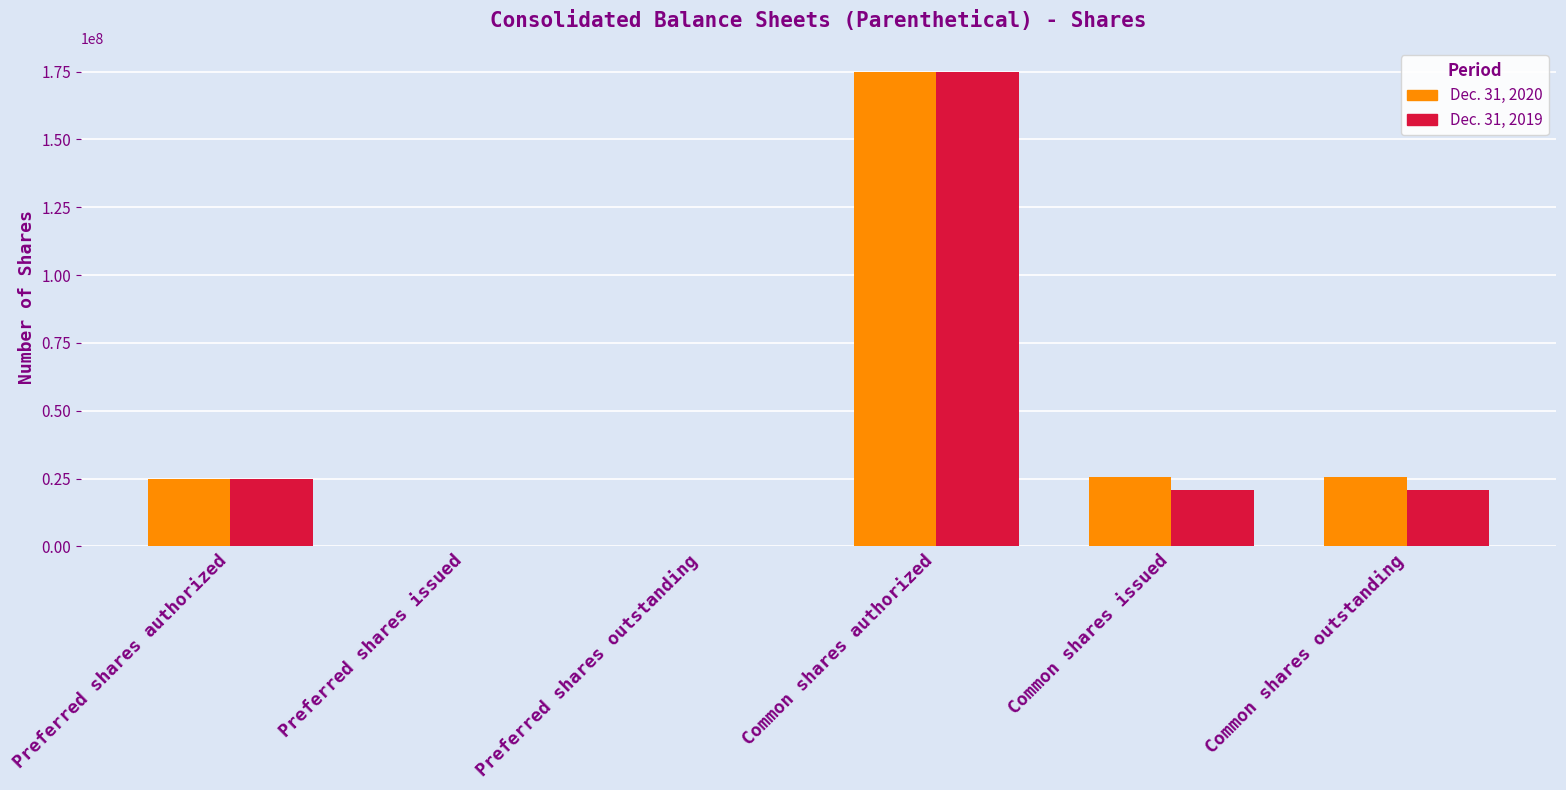

How many data points does each series have?

6